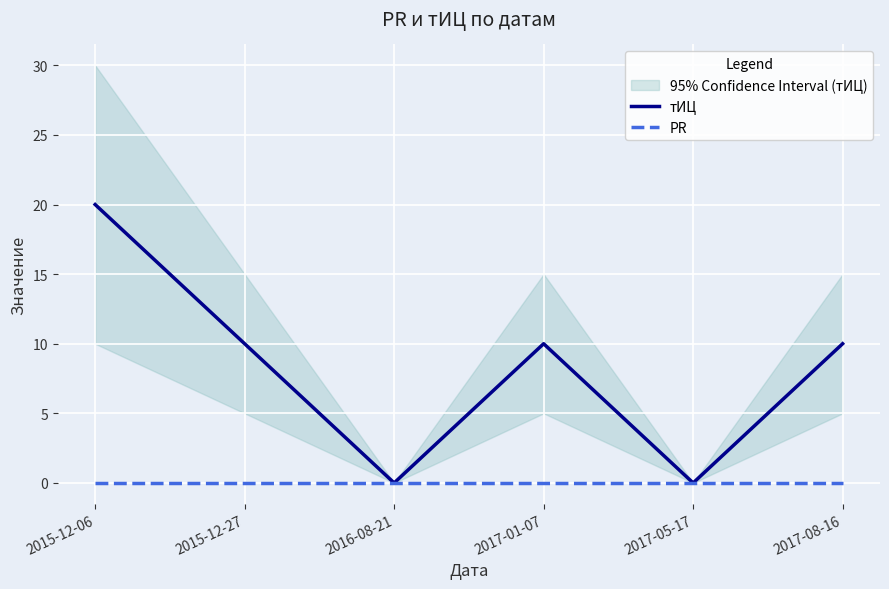

True or false: тИЦ and PR cross at least once.

False